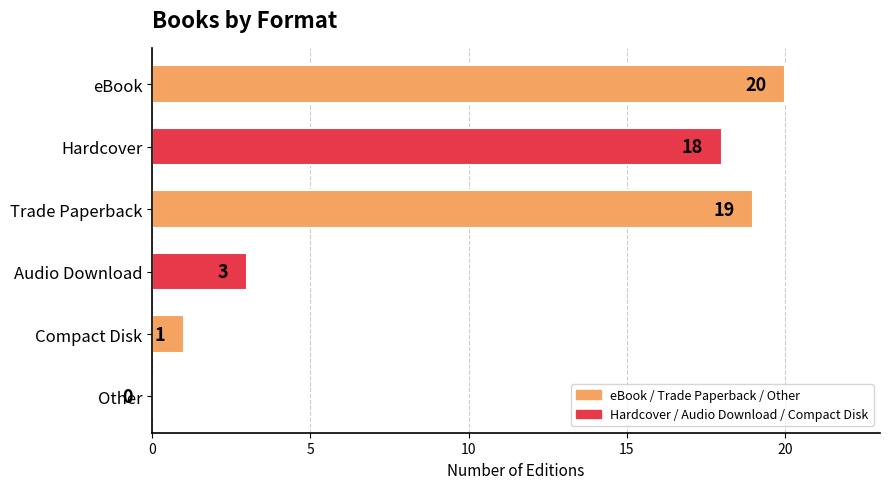

Reading bottom to top, what are all the values shown in this chart?

Other=0	Compact Disk=1	Audio Download=3	Trade Paperback=19	Hardcover=18	eBook=20